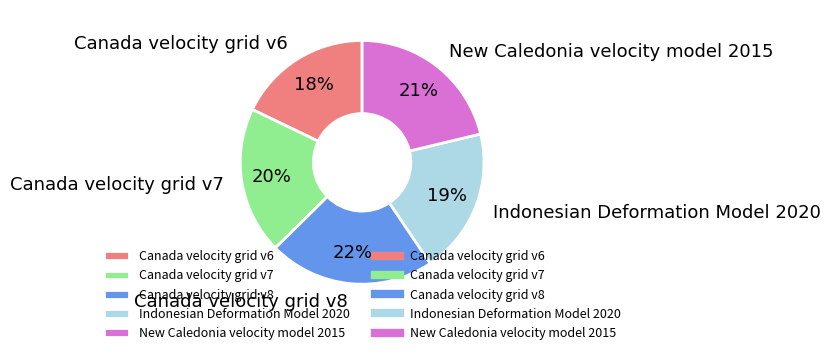

What is the smallest slice in the pie chart?

Canada velocity grid v6